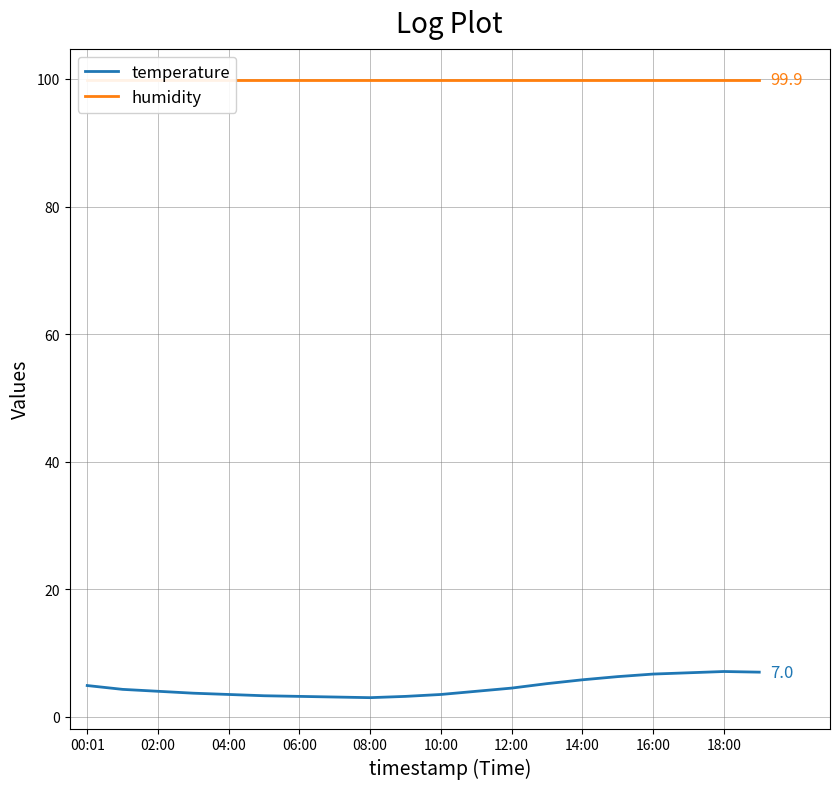

Is it true that temperature equals 1.4 at 16:00?

False